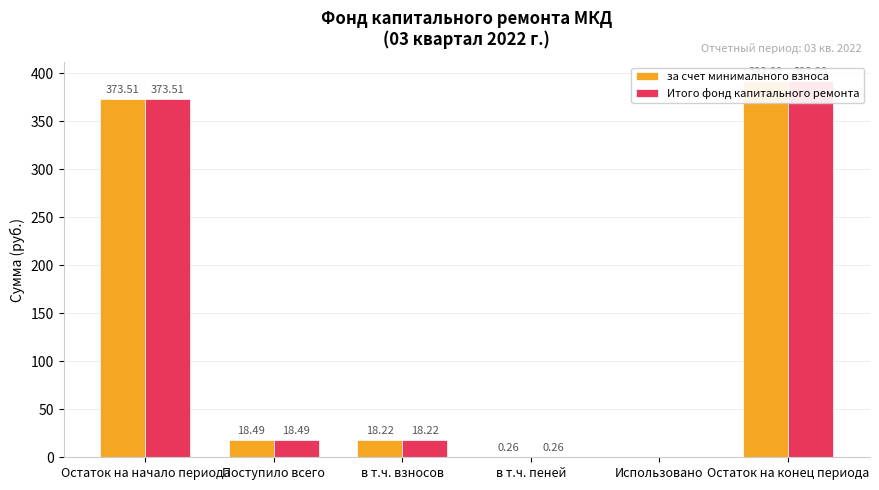

At Остаток на конец периода, list the series in order from smallest to largest.

за счет минимального взноса, Итого фонд капитального ремонта